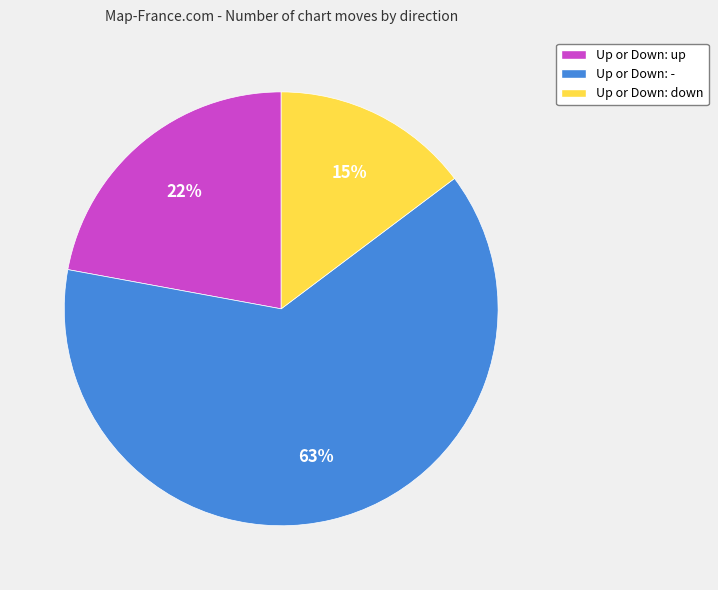

How many segments does this pie chart have?

3